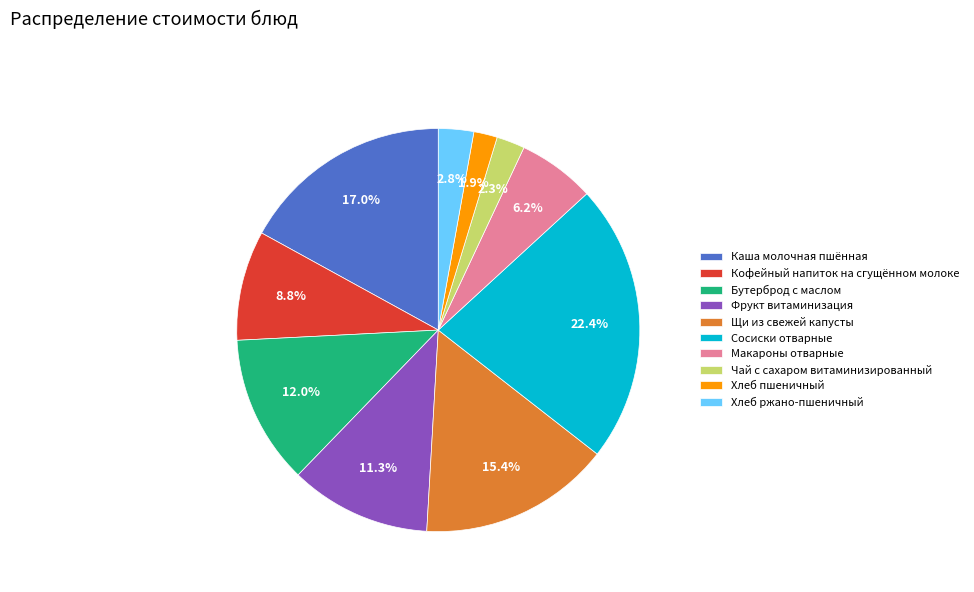

The Сосиски отварные slice represents 22% of the pie. True or false?

True